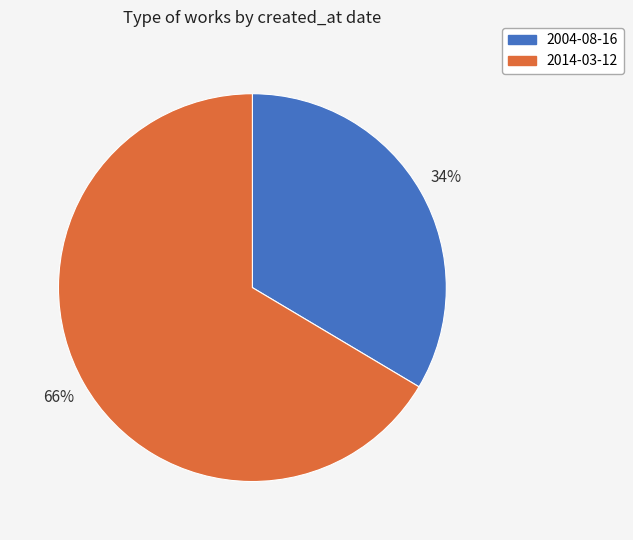

Do 2014-03-12 and 2004-08-16 together represent more than half of the pie?

Yes